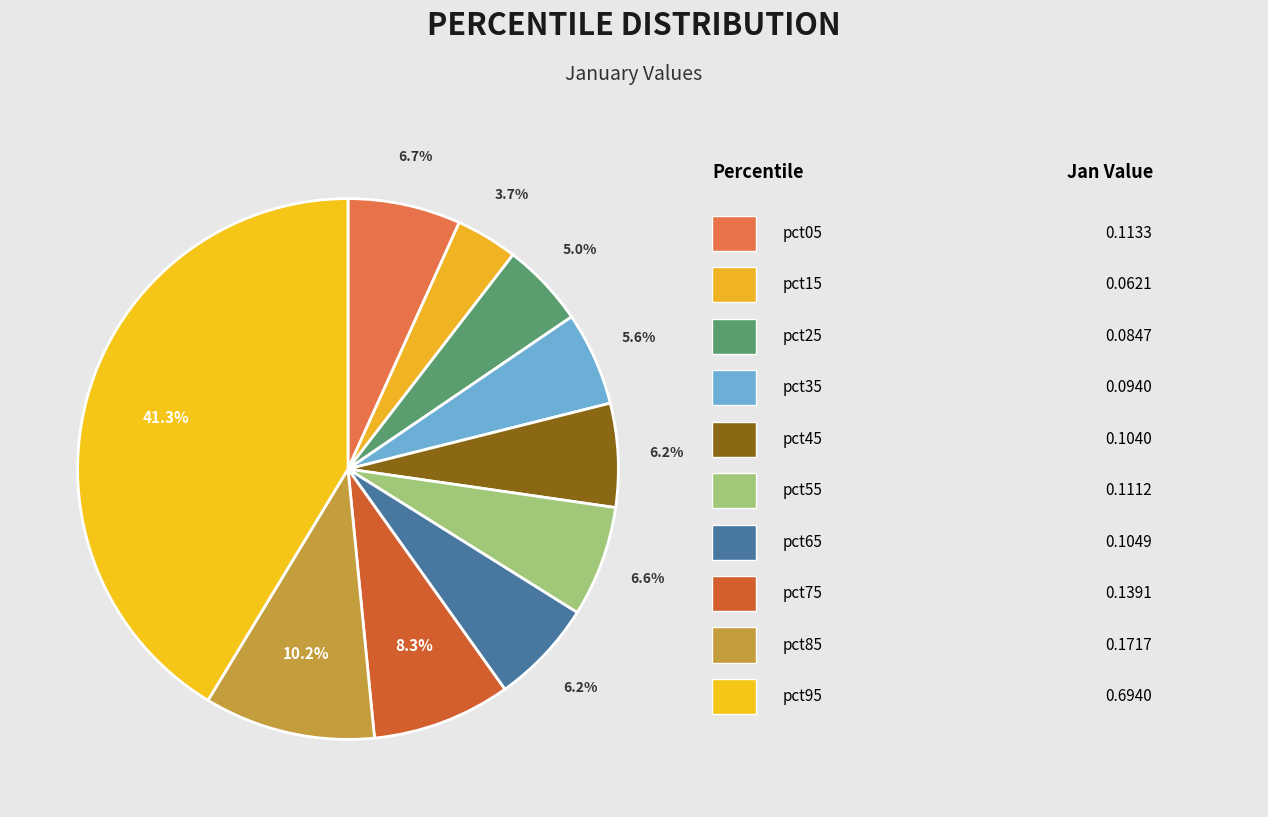

How many segments does this pie chart have?

10